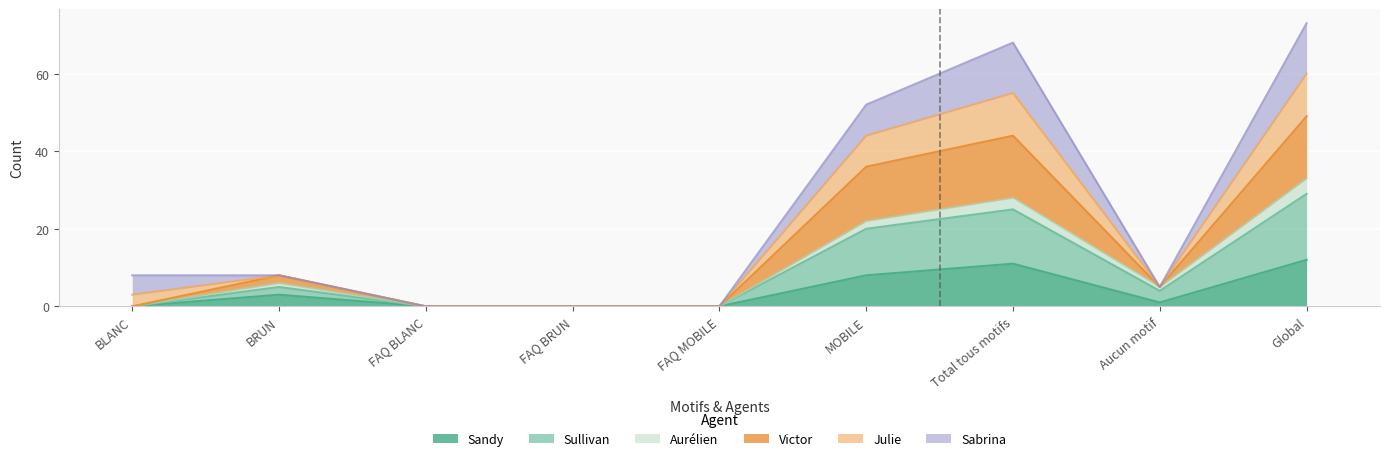

At how many categories does at least one series exceed 47?

3